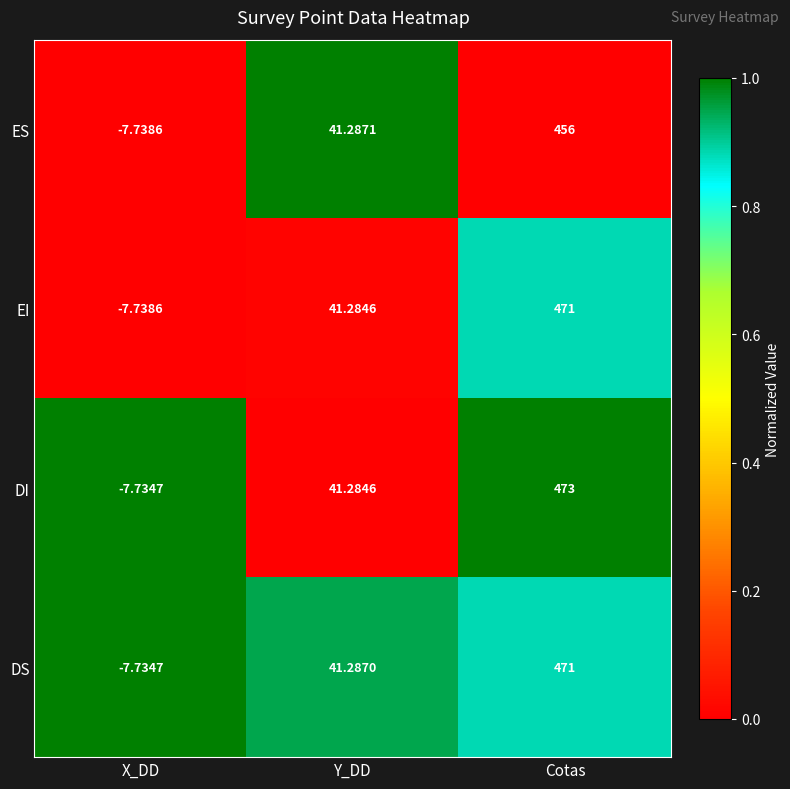

Which category has the highest value in the DS series?

Cotas